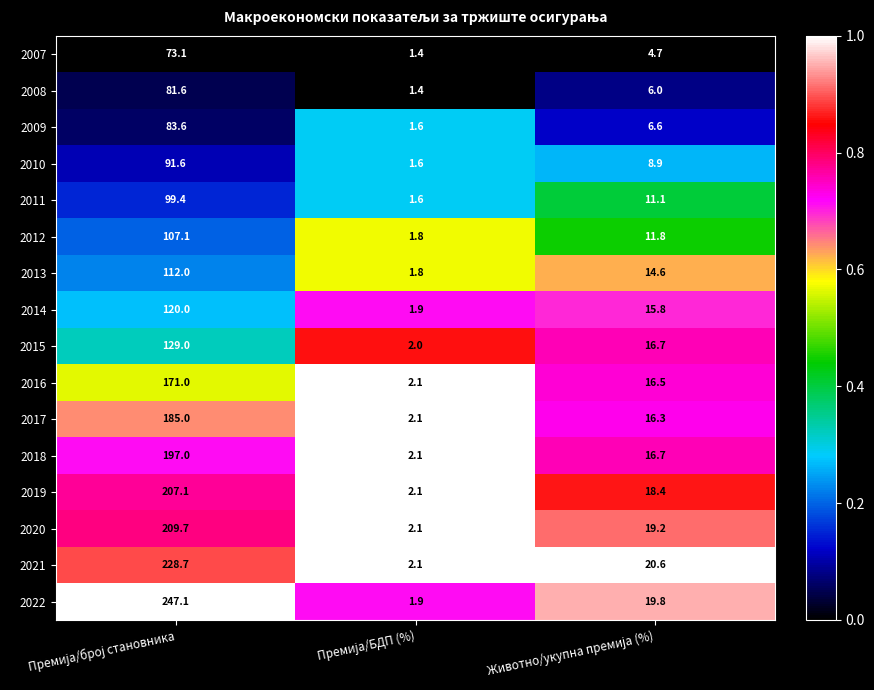

Which series has the widest spread of values?

2022